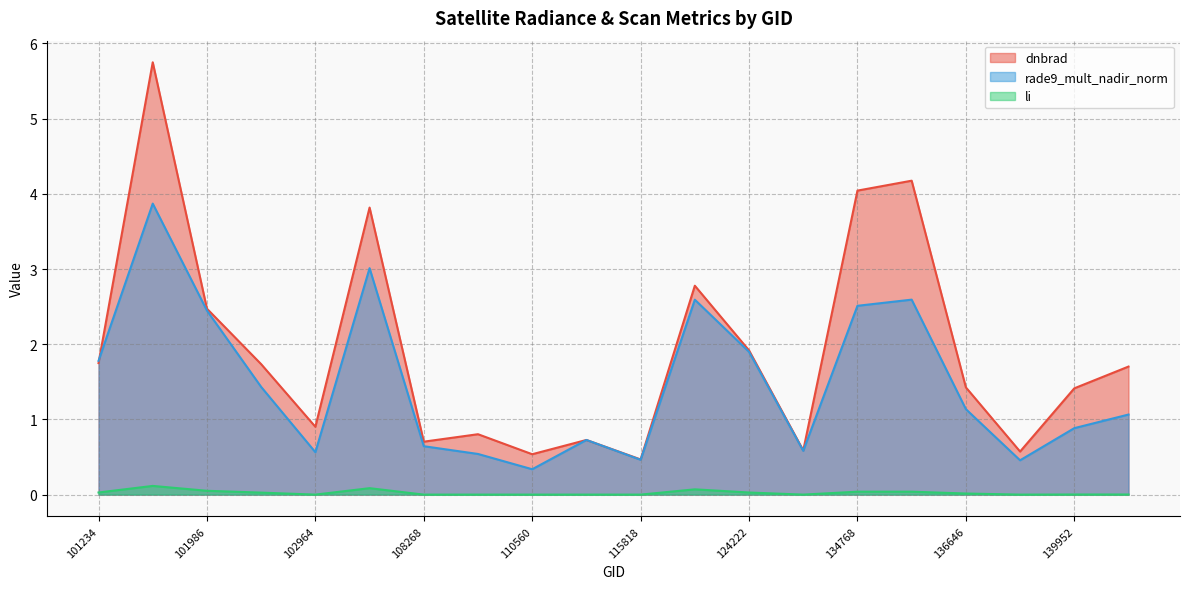

What is the value of the rade9_mult_nadir_norm point at the 1st from the left?

1.8